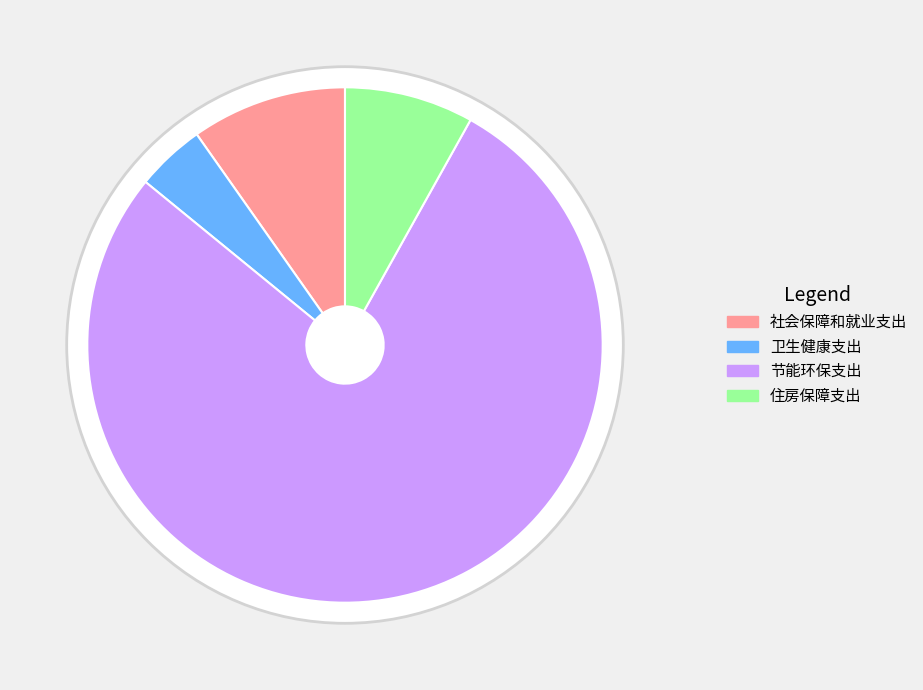

Which category has the biggest portion of the pie?

节能环保支出